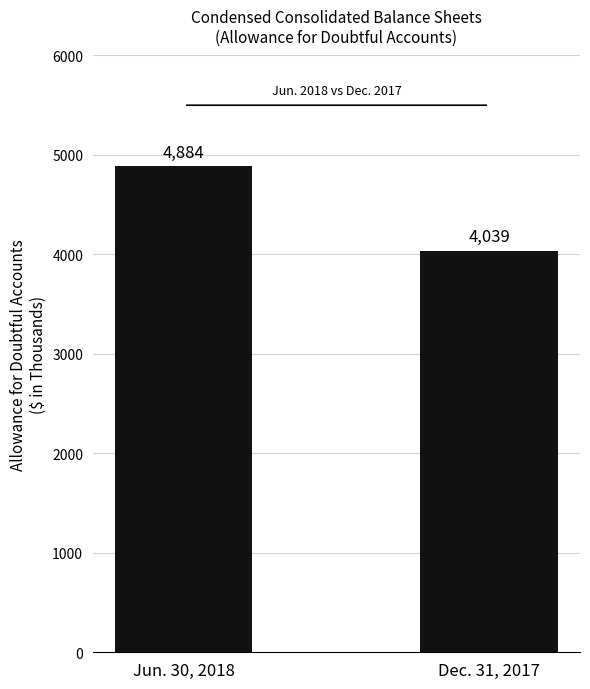

What is the average value?

4462